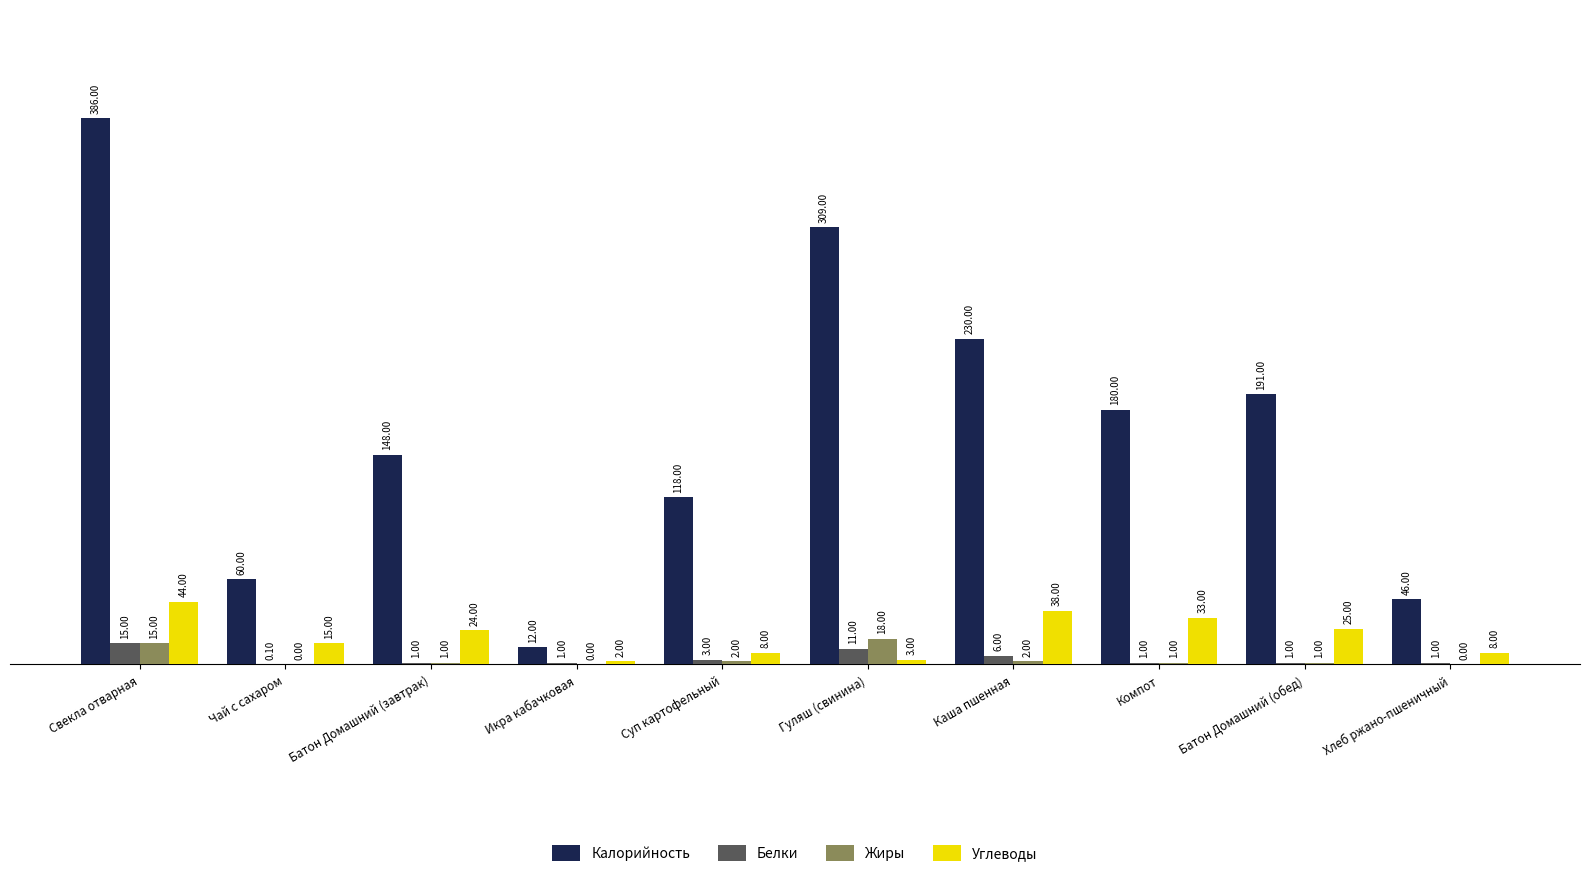

True or false: Калорийность has a value of 319.5 at Каша пшенная.

False